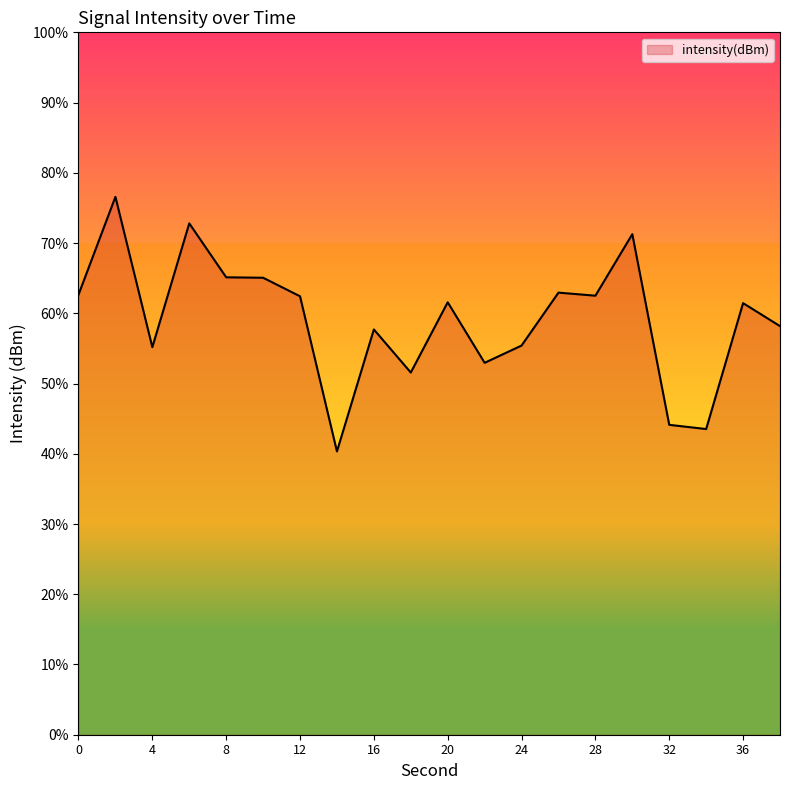

Rank the categories by value from highest to lowest.

2, 6, 30, 8, 10, 26, 0, 28, 12, 20, 36, 38, 16, 24, 4, 22, 18, 32, 34, 14